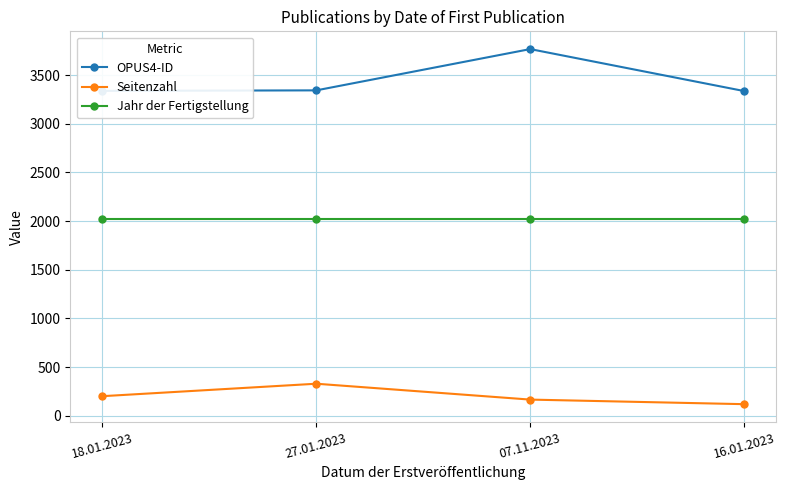

At which category does OPUS4-ID reach its first local peak?

07.11.2023